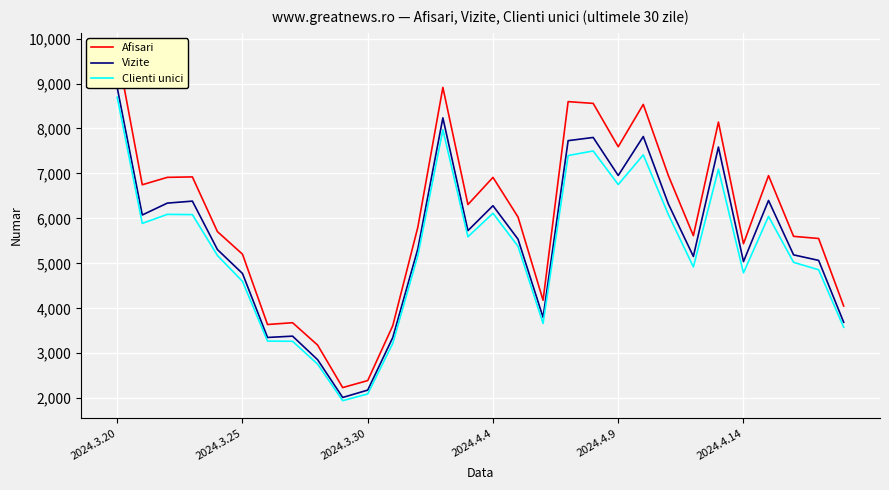

What is the label of the 30th point from the left?

29